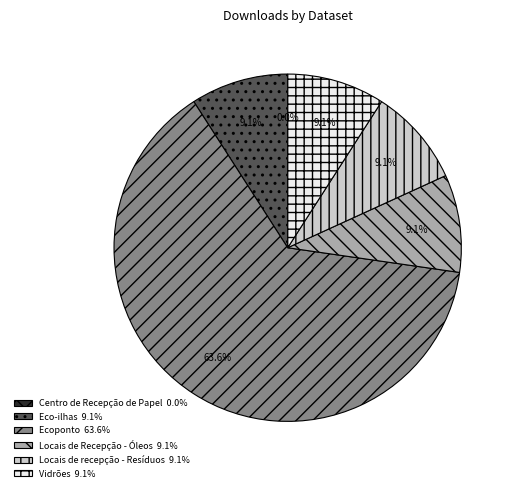

Rank the categories by value from lowest to highest.

Centro de Recepção de Papel, Eco-ilhas, Locais de Recepção - Óleos, Locais de recepção - Resíduos, Vidrões, Ecoponto